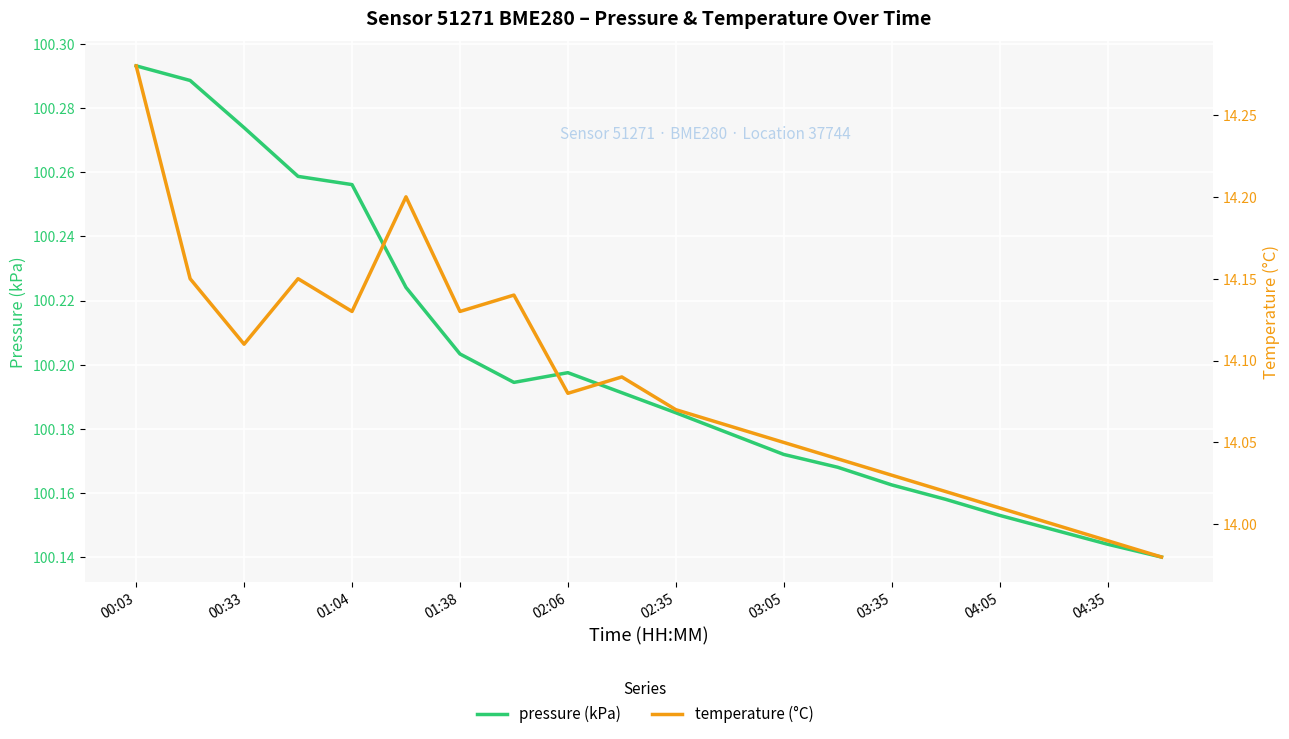

What position from the left is 00:33?

3